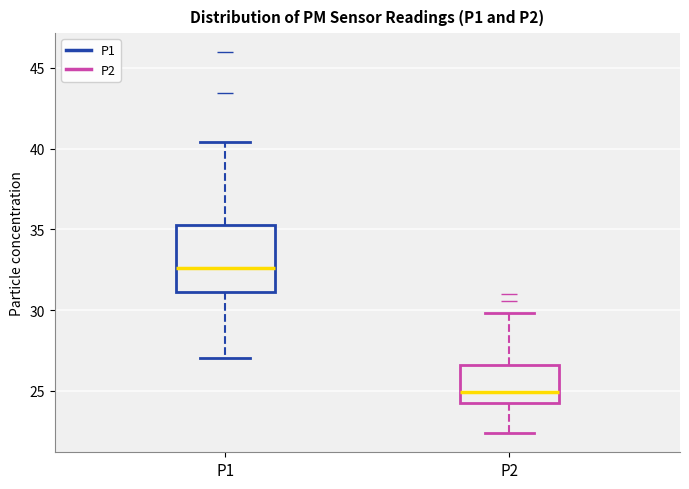

Which box is the tallest, from its lower edge to its upper edge?

P1